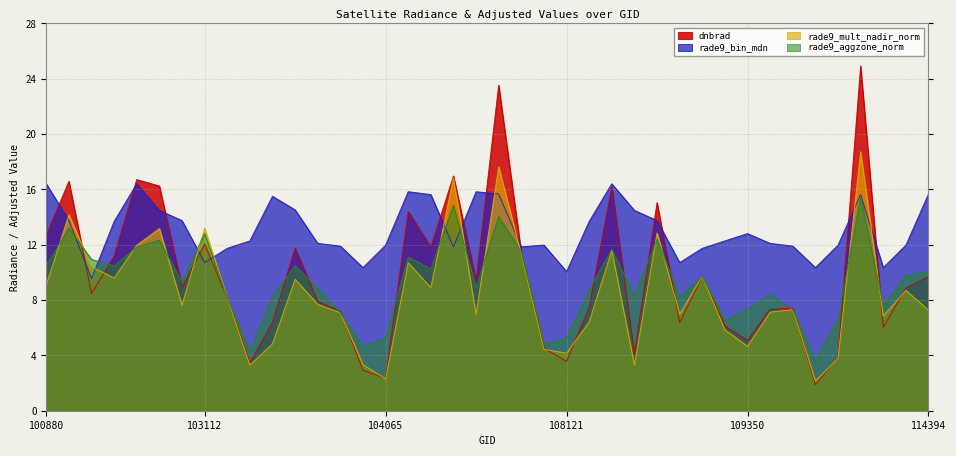

Reading right to left, extract all data points from this chart.

dnbrad: 114394=9.7	114147=8.9	113976=6.0	110415=24.9	110231=3.9	110059=1.9	109884=7.4	109710=7.3	109350=5.1	109174=6.1	109001=9.7	108833=6.4	108662=15.0	108650=4.1	108486=16.2	108474=7.5	108121=3.6	107949=4.5	107774=11.4	107762=23.5	107590=9.4	104308=17.0	104190=11.8	104181=14.4	104065=2.3	103949=2.9	103831=7.2	103713=7.9	103595=11.8	103586=6.4	103349=3.4	103230=8.2	103112=12.1	102993=8.9	102984=16.2	102872=16.7	102864=11.2	102744=8.5	101006=16.6	100880=12.7
rade9_bin_mdn: 114394=15.7	114147=12.0	113976=10.3	110415=15.6	110231=12.0	110059=10.3	109884=11.9	109710=12.1	109350=12.8	109174=12.3	109001=11.7	108833=10.7	108662=13.7	108650=14.5	108486=16.4	108474=13.7	108121=10.1	107949=12.0	107774=11.8	107762=15.7	107590=15.8	104308=11.8	104190=15.6	104181=15.8	104065=12.0	103949=10.3	103831=11.9	103713=12.1	103595=14.5	103586=15.5	103349=12.3	103230=11.7	103112=10.7	102993=13.7	102984=14.5	102872=16.4	102864=13.7	102744=9.6	101006=13.7	100880=16.4
rade9_mult_nadir_norm: 114394=7.3	114147=8.7	113976=6.8	110415=18.7	110231=3.8	110059=2.1	109884=7.3	109710=7.1	109350=4.7	109174=5.8	109001=9.7	108833=7.0	108662=12.9	108650=3.3	108486=11.6	108474=6.4	108121=4.2	107949=4.4	107774=11.3	107762=17.6	107590=7.0	104308=16.8	104190=8.9	104181=10.7	104065=2.3	103949=3.3	103831=7.1	103713=7.7	103595=9.5	103586=4.8	103349=3.3	103230=8.2	103112=13.2	102993=7.6	102984=13.2	102872=12.0	102864=9.6	102744=10.4	101006=14.2	100880=9.1
rade9_aggzone_norm: 114394=10.1	114147=9.8	113976=7.6	110415=15.4	110231=6.6	110059=3.6	109884=7.3	109710=8.4	109350=7.3	109174=6.5	109001=9.7	108833=8.2	108662=12.4	108650=8.3	108486=11.7	108474=8.7	108121=5.2	107949=4.9	107774=11.5	107762=14.1	107590=8.9	104308=14.9	104190=10.2	104181=11.1	104065=5.3	103949=4.6	103831=7.1	103713=8.8	103595=10.5	103586=8.2	103349=4.3	103230=8.2	103112=12.8	102993=9.3	102984=12.3	102872=11.8	102864=10.5	102744=10.9	101006=13.2	100880=10.5